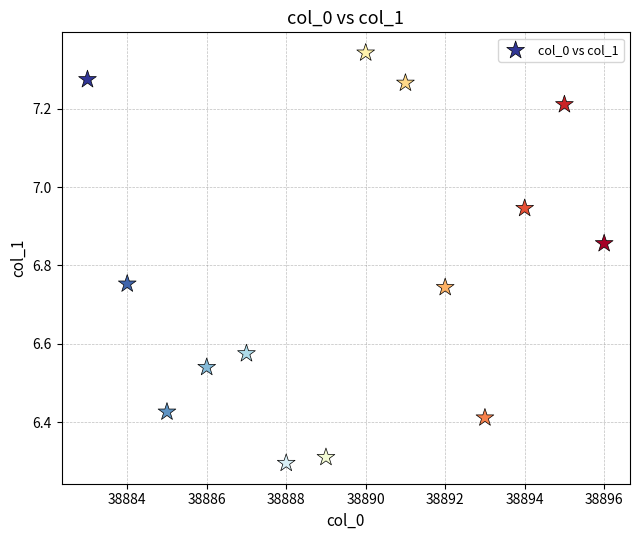

What is the range of Y values (max minus min)?

1.0